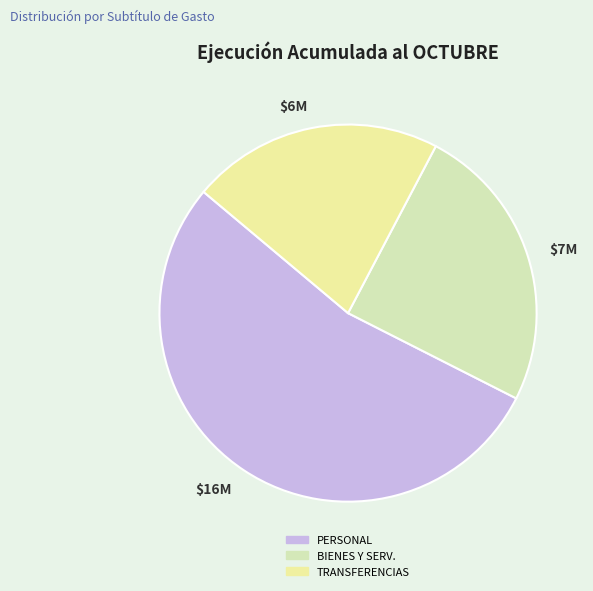

Is there any slice that represents more than half of the pie?

Yes